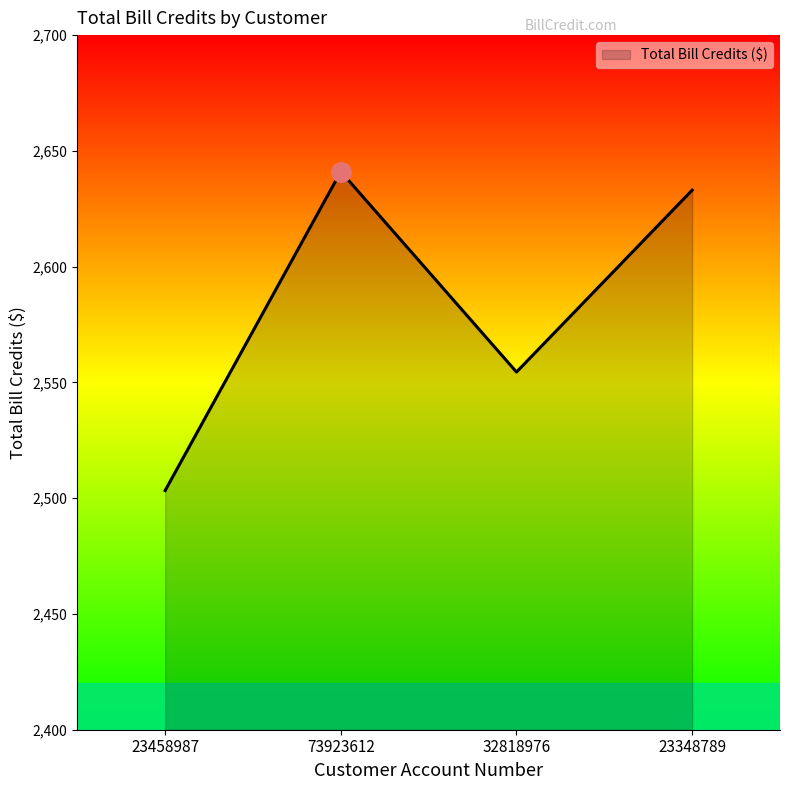

At which category does the chart reach its minimum across all series?

23458987